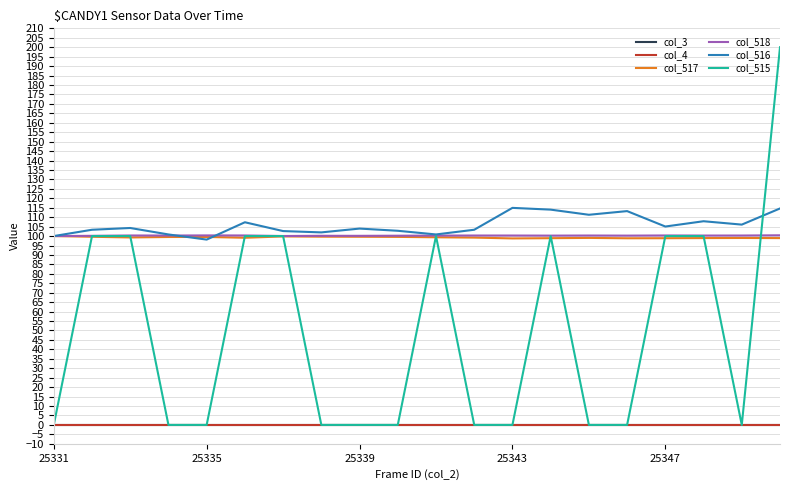

Does the chart have visible grid lines?

Yes